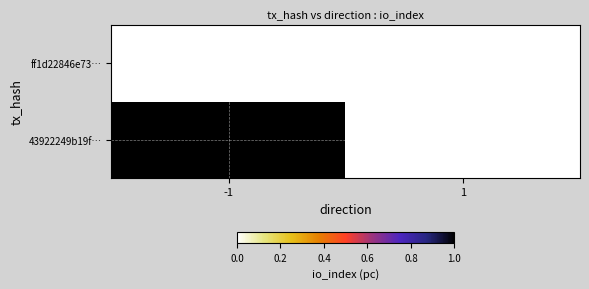

Count the number of data series in this chart.

2